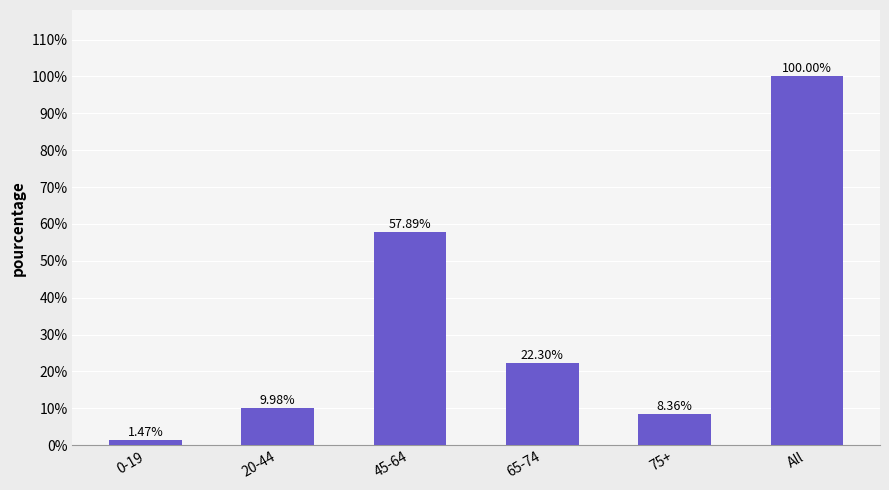

How many bars are there in total?

6